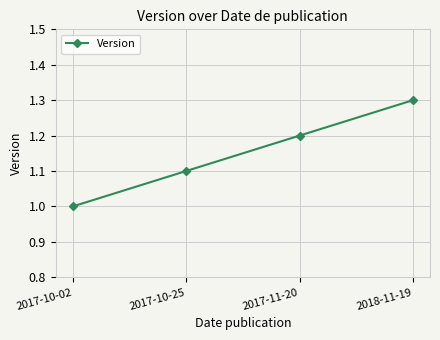

What is the value of the 2nd point from the left?

1.1